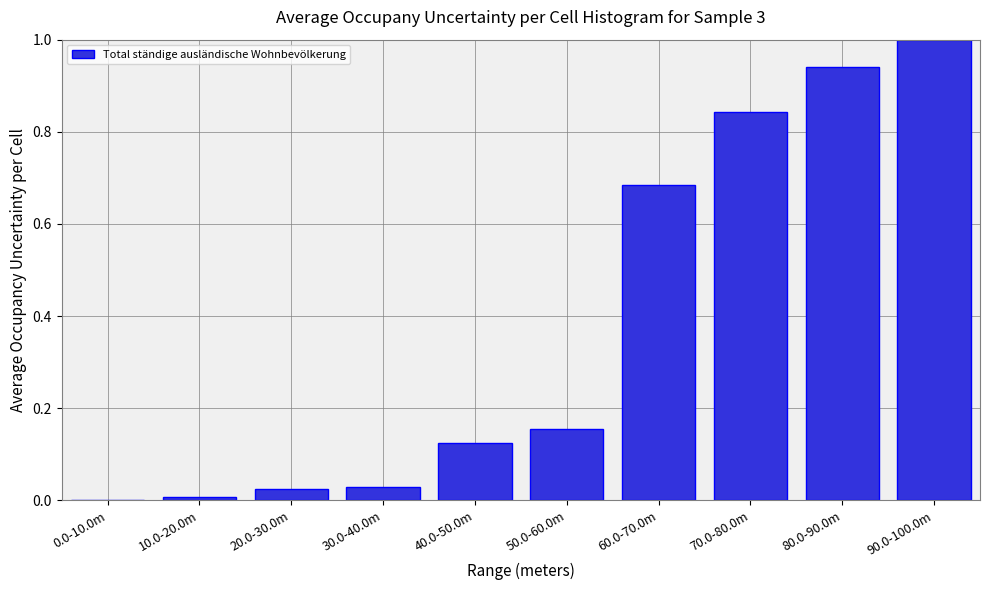

What is the greatest value displayed?

1.0